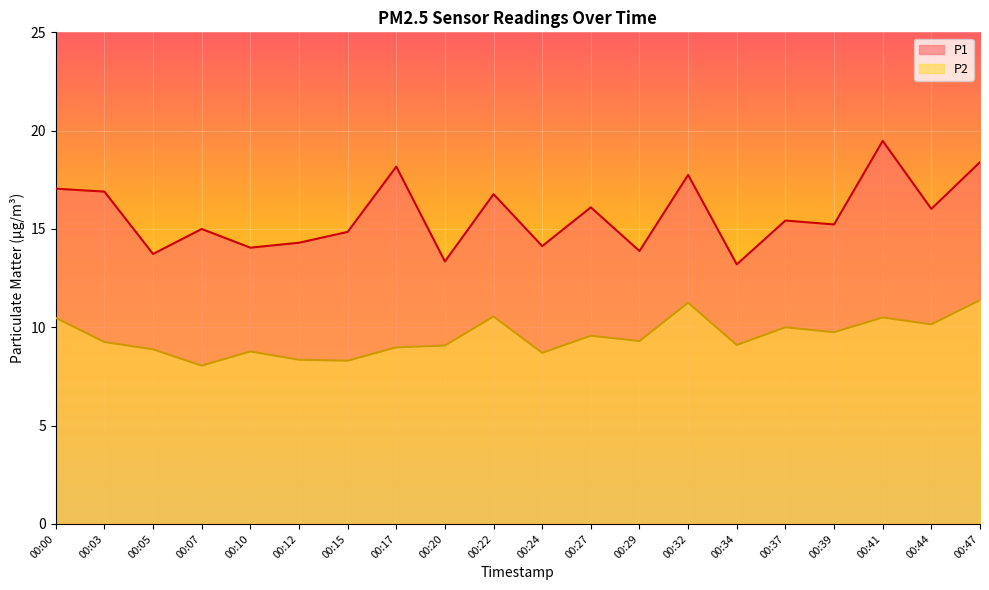

Rank the categories by P2 value from highest to lowest.

00:47, 00:32, 00:22, 00:41, 00:00, 00:44, 00:37, 00:39, 00:27, 00:29, 00:03, 00:34, 00:20, 00:17, 00:05, 00:10, 00:24, 00:12, 00:15, 00:07